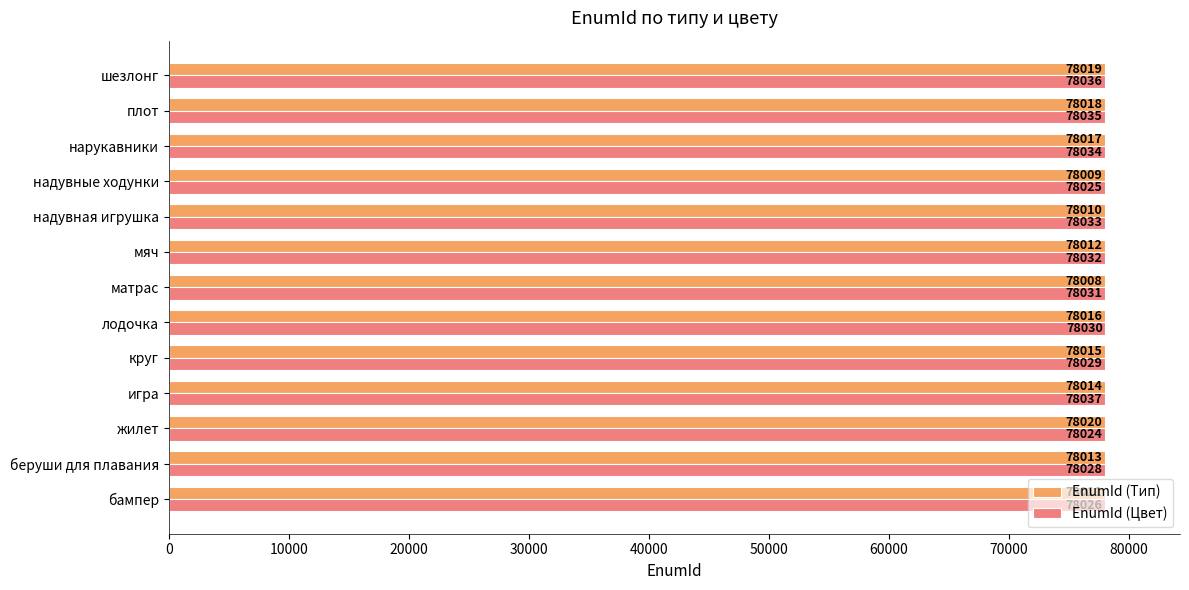

True or false: EnumId (Тип) has a value of 36236 at круг.

False